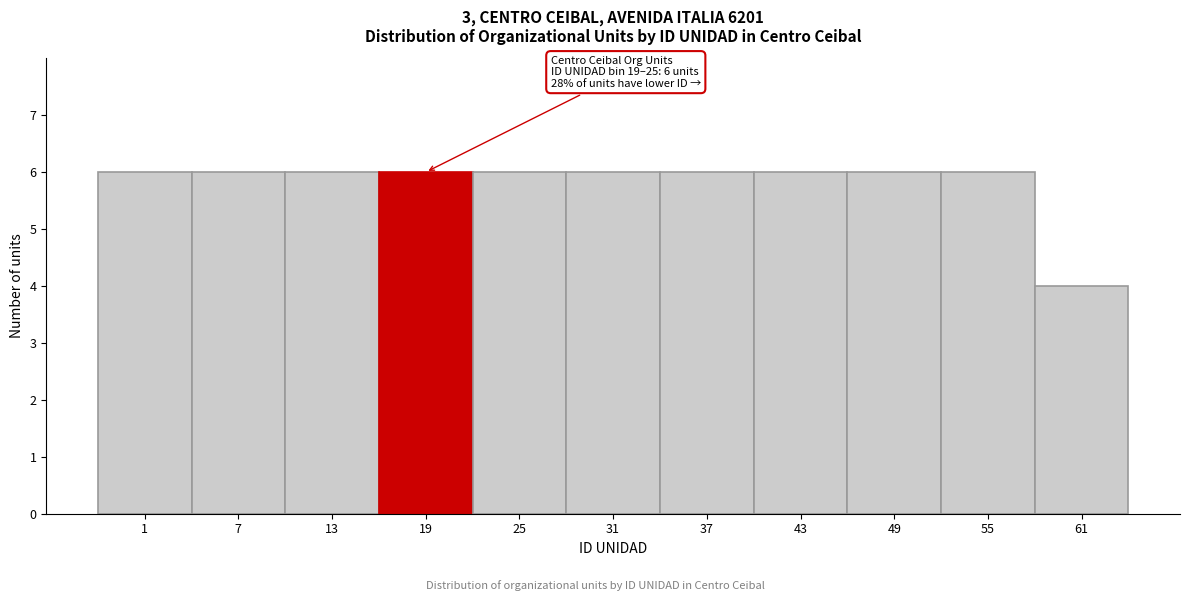

Reading left to right, list all the values displayed in this chart.

6	6	6	6	6	6	6	6	6	6	4